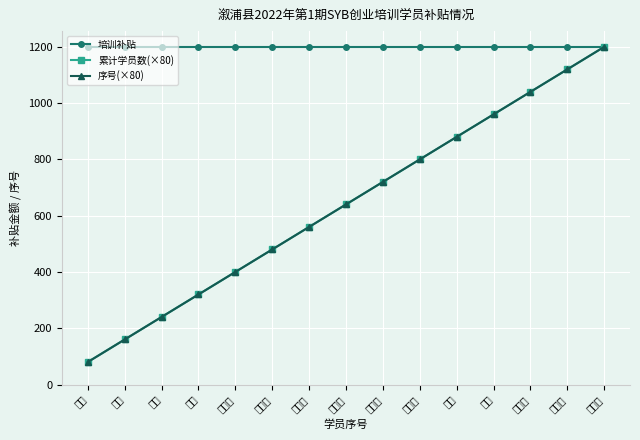

Is it true that 序号(×80) equals 821 at 舒冬霞?

False